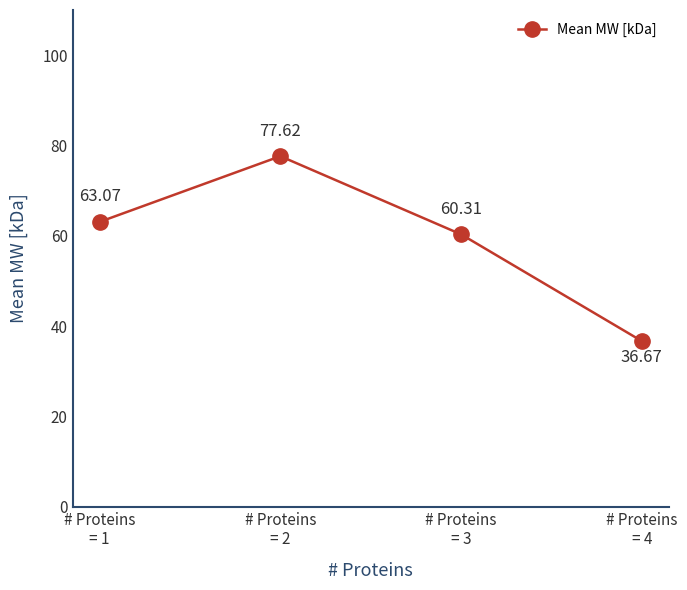

Does the chart have visible grid lines?

No